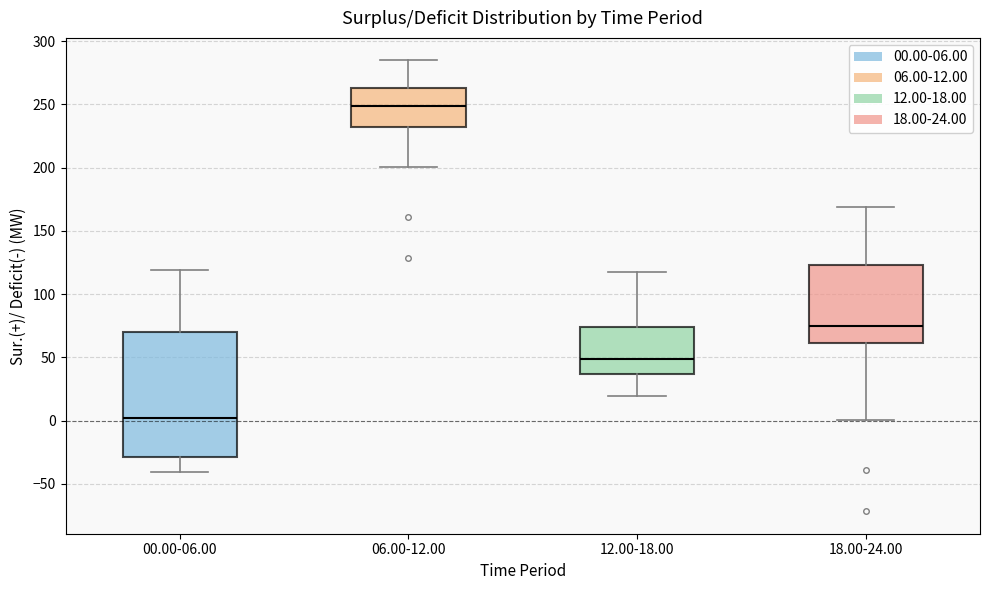

Which box's median line is the highest?

06.00-12.00